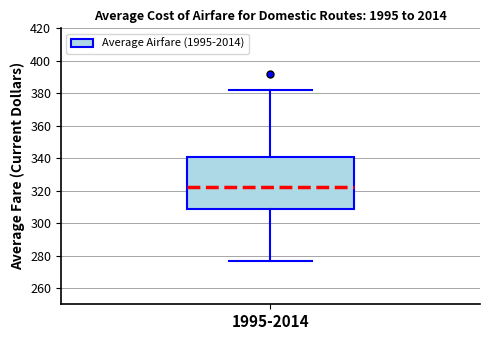

Transcribe this box plot: give where the median line is, the range the box spans, and where the two whiskers end, as read against the y-axis. The values are not printed on the chart, so give them approximately, as read against the axis.

median 322, box 308 to 340, whiskers 276 to 382